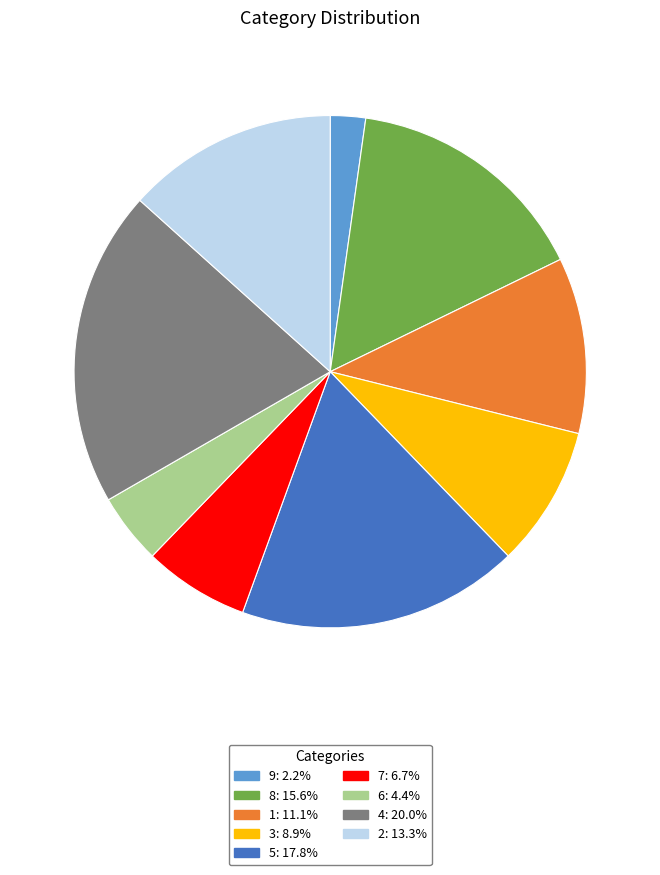

Is there any slice that represents more than half of the pie?

No